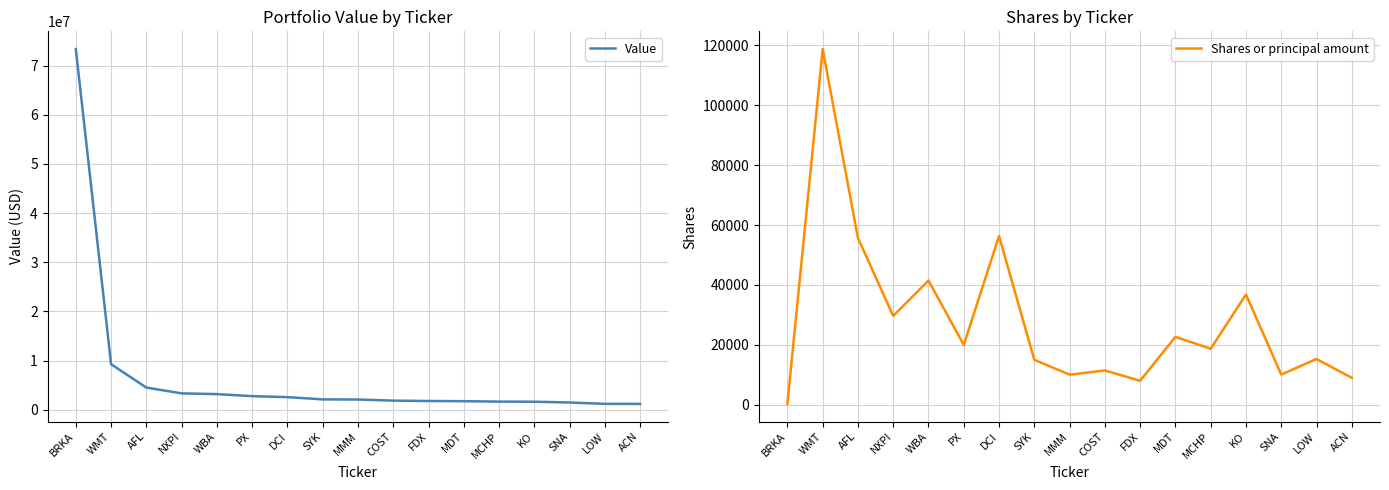

Between MDT and LOW, which is larger?

MDT